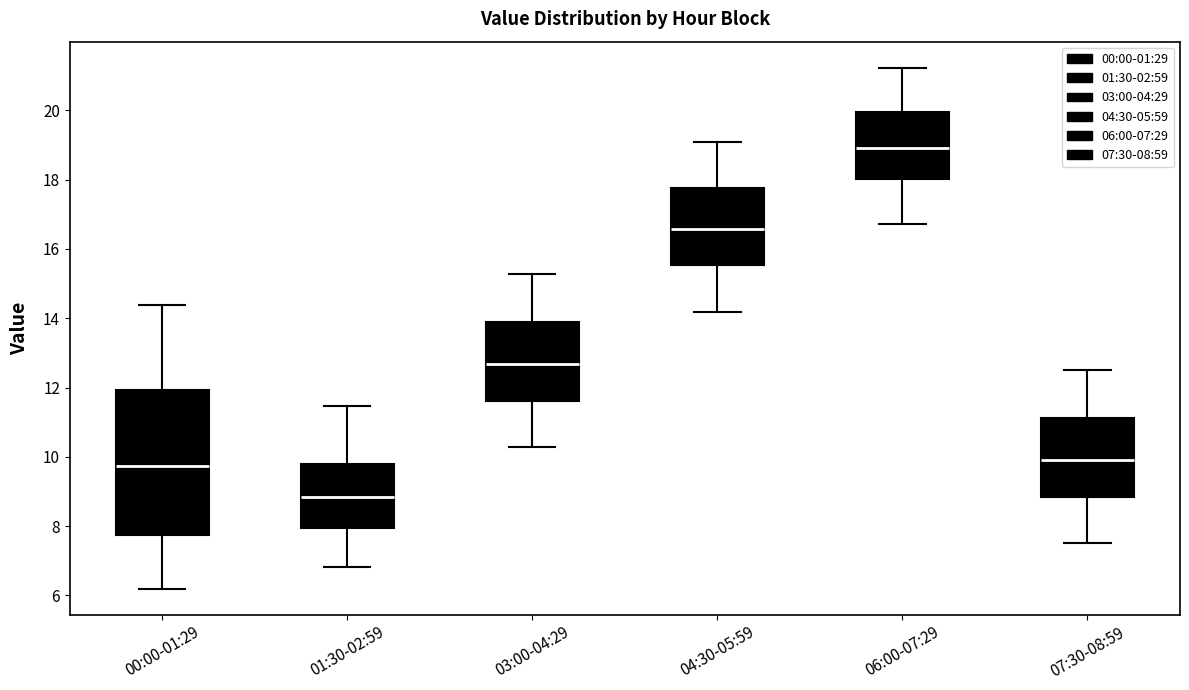

Comparing the boxes themselves (not the whiskers), which one is the tallest?

00:00-01:29